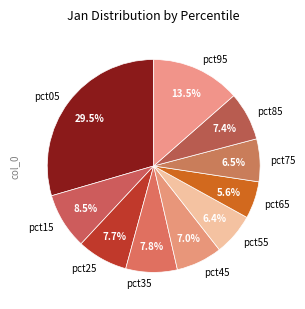

What portion of the pie excludes pct65?

94.4%